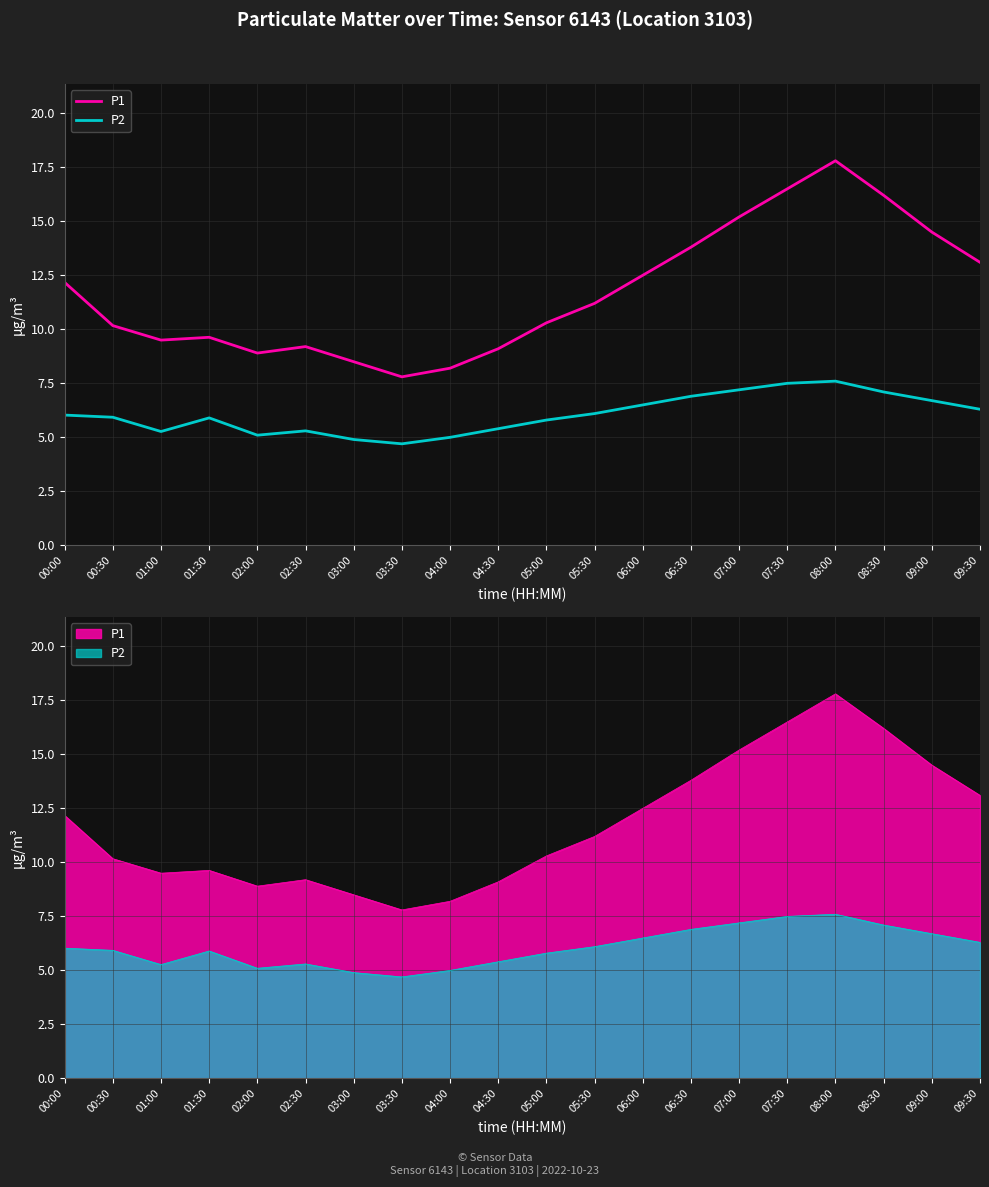

What is the smallest value displayed?

4.7